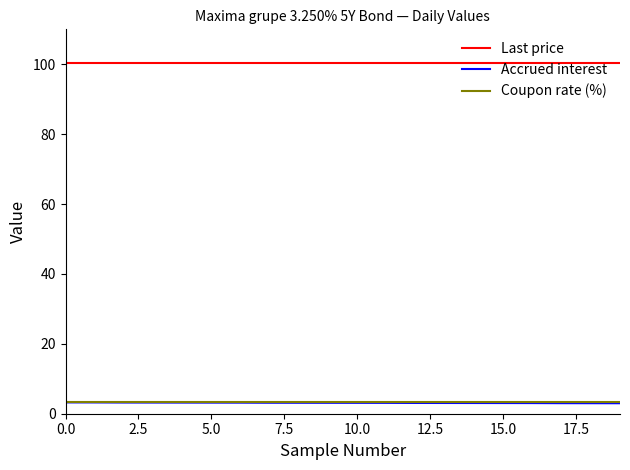

Count the number of data series in this chart.

3